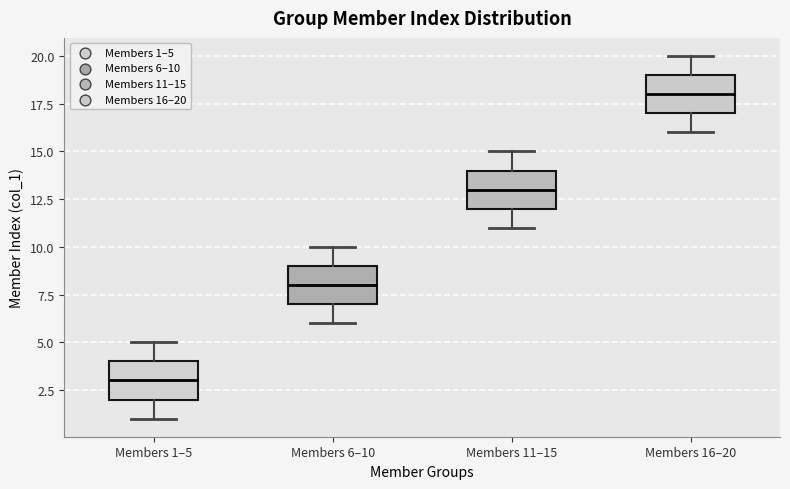

Reading left to right, transcribe this box plot: for each box, give where its median line is, the range the box spans, and where its two whiskers end, as read against the y-axis. The values are not printed on the chart, so give them approximately, as read against the axis.

Members 1–5: median 3, box 2 to 4, whiskers 1 to 5
Members 6–10: median 8, box 7 to 9, whiskers 6 to 10
Members 11–15: median 13, box 12 to 14, whiskers 11 to 15
Members 16–20: median 18, box 17 to 19, whiskers 16 to 20